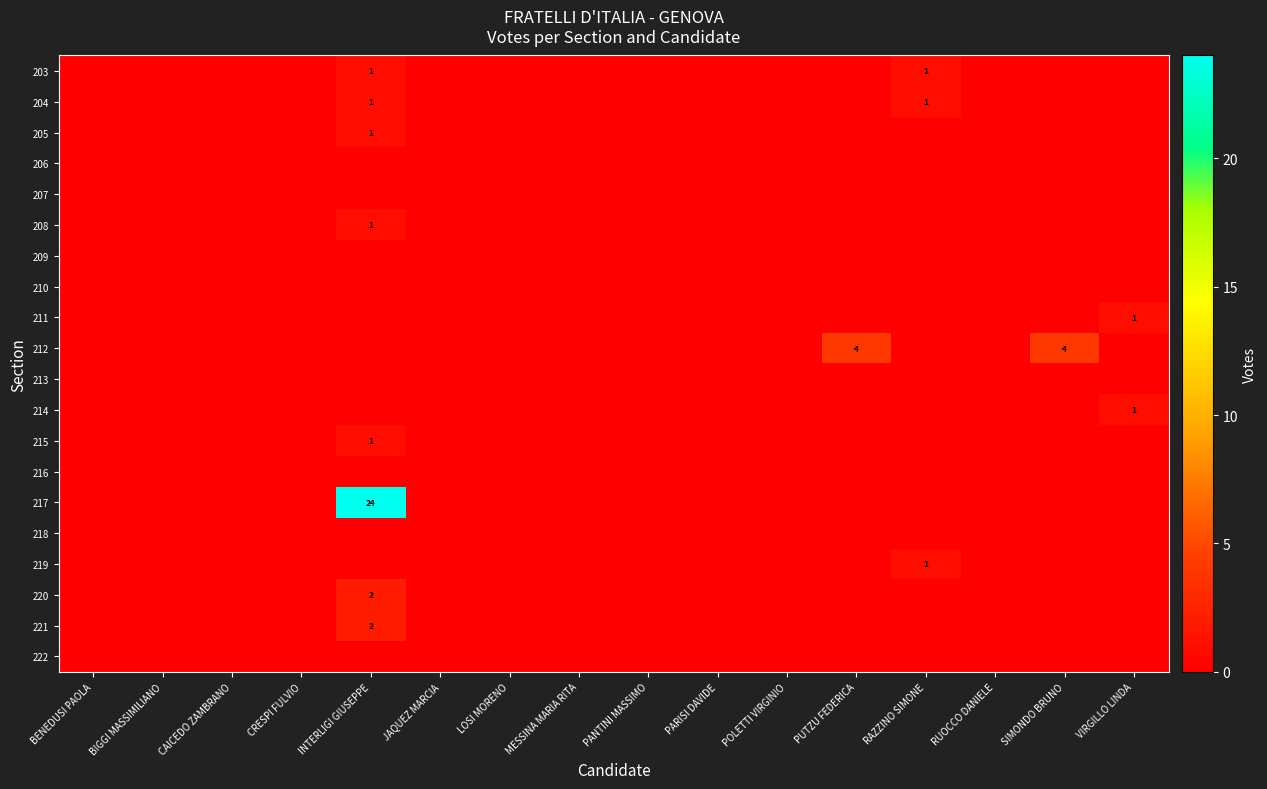

The value of 203 at INTERLIGI GIUSEPPE is 0. True or false?

False